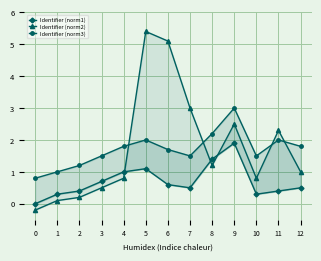

Between which two adjacent categories do Identifier (norm2) and Identifier (norm3) first intersect?

4 and 5